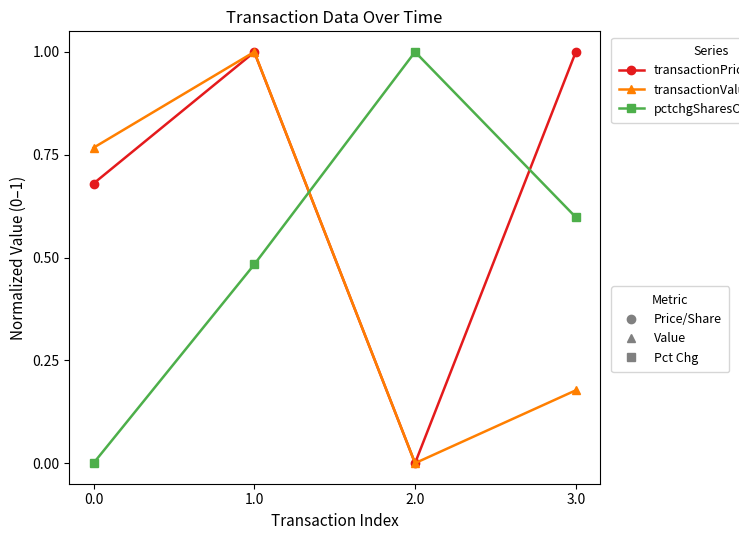

What is the total value across all series at 1.0?

2.5